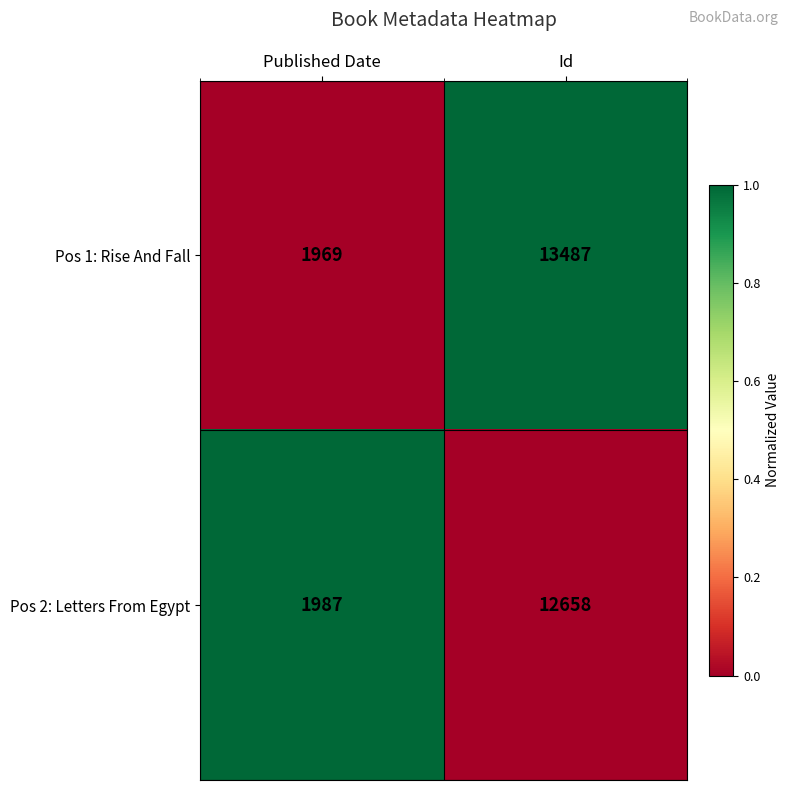

Between Published Date and Id, which series saw the biggest shift?

Pos 1: Rise And Fall